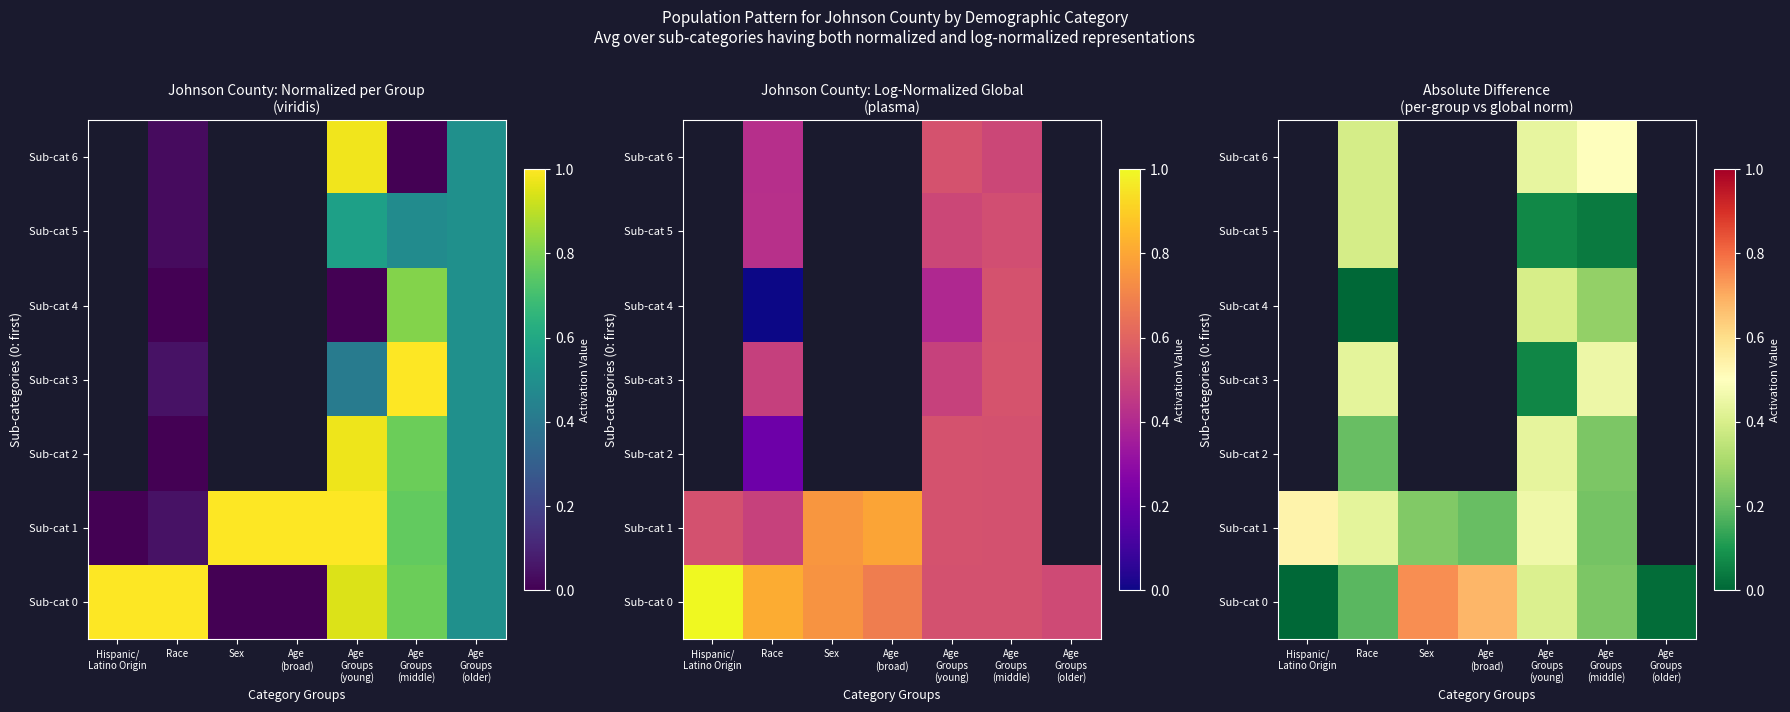

Which series has the largest range (max minus min)?

Sub-cat 0